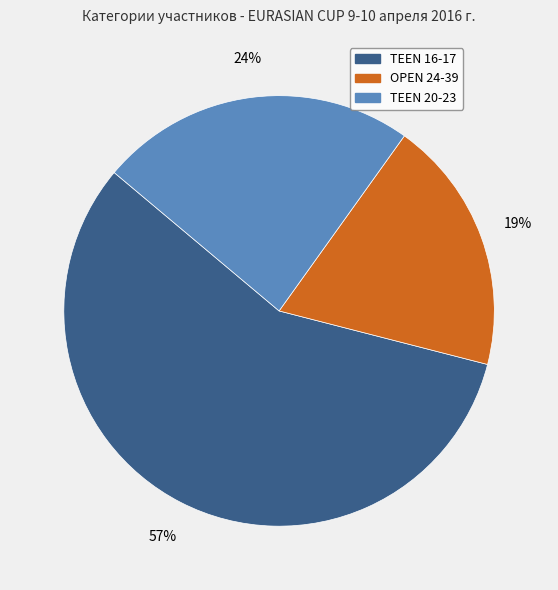

The OPEN 24-39 slice represents 30% of the pie. True or false?

False